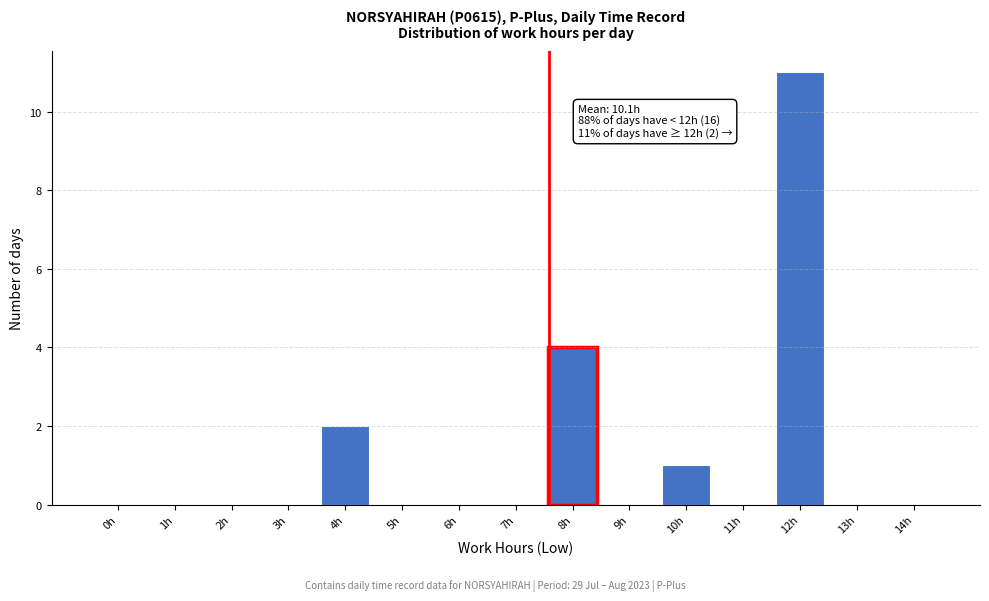

Reading right to left, transcribe all the data shown in this chart.

14h=0	13h=0	12h=11	11h=0	10h=1	9h=0	8h=4	7h=0	6h=0	5h=0	4h=2	3h=0	2h=0	1h=0	0h=0